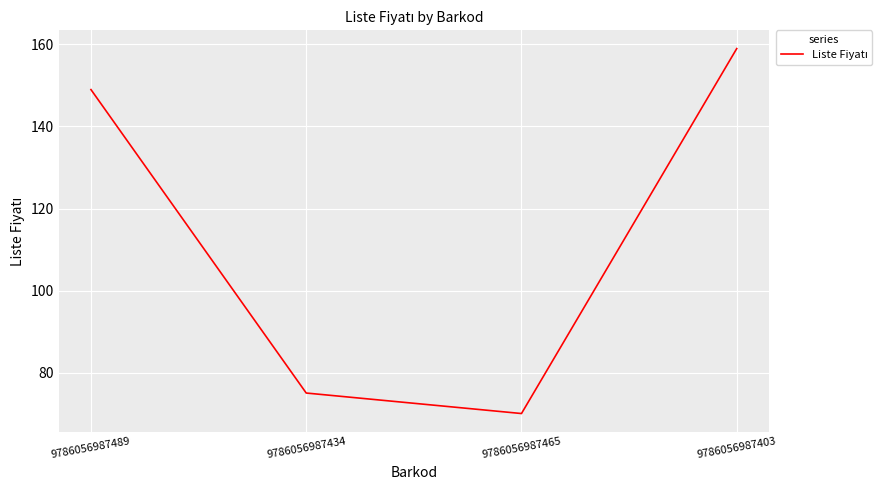

The value at 9786056987434 is 19. True or false?

False